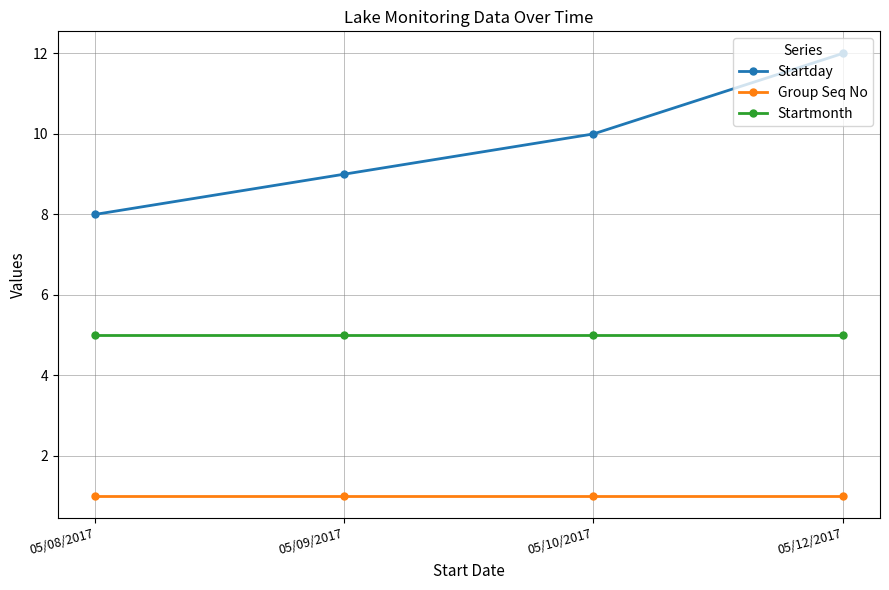

What is the difference between the Startday values at 05/12/2017 and 05/08/2017?

4